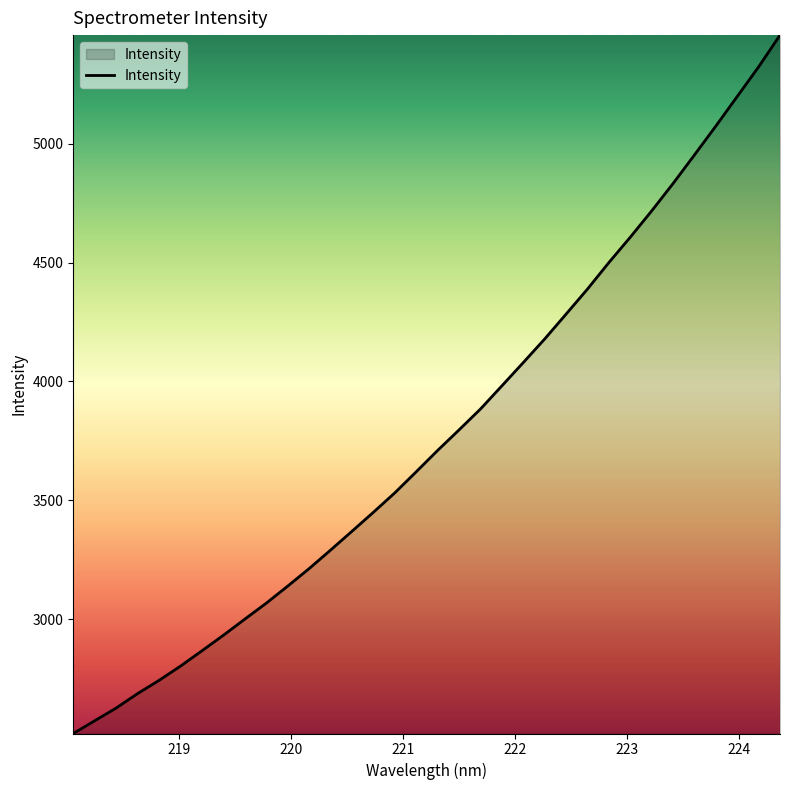

Does the chart display data point markers on the line(s)?

No